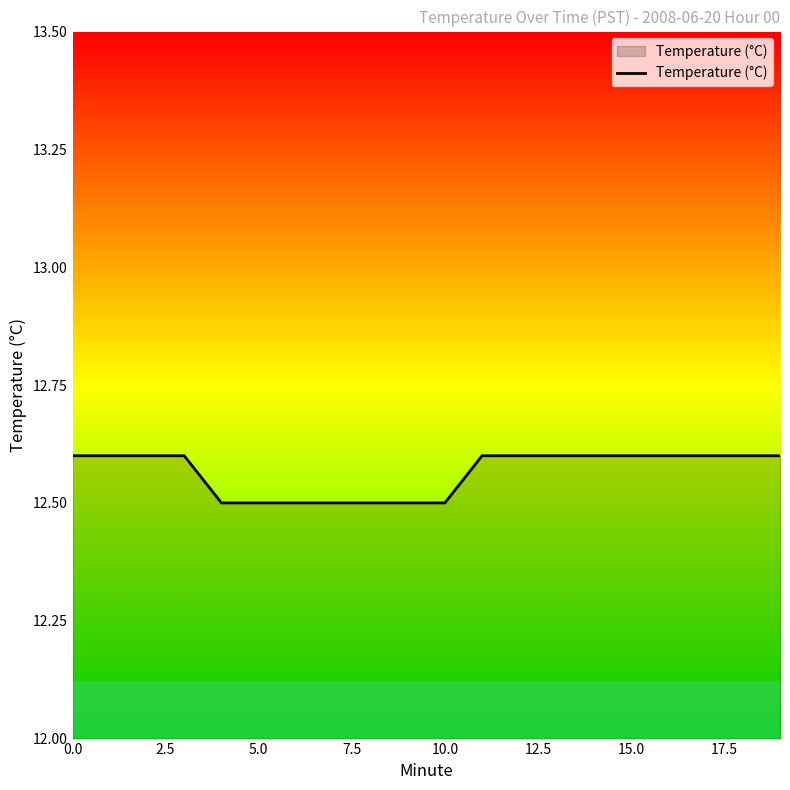

What is the greatest value displayed?

12.6